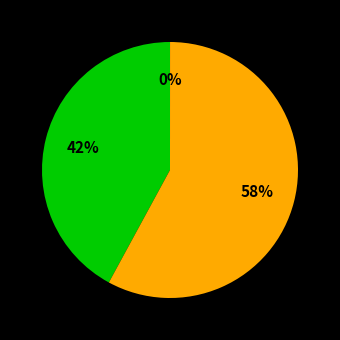

To the nearest percent, what is the average slice percentage?

33%